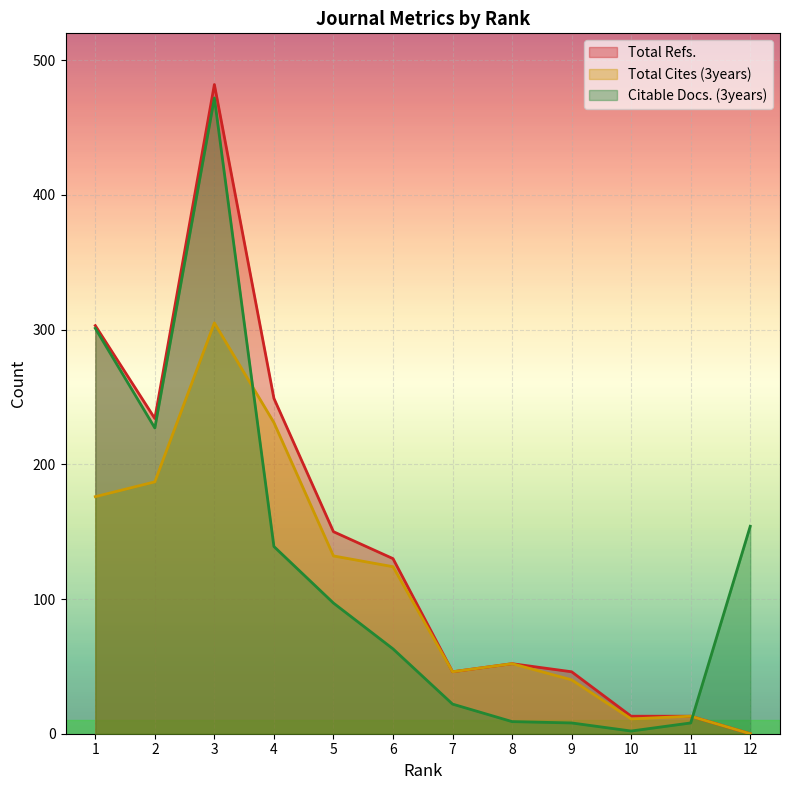

At how many categories does at least one series exceed 69?

7